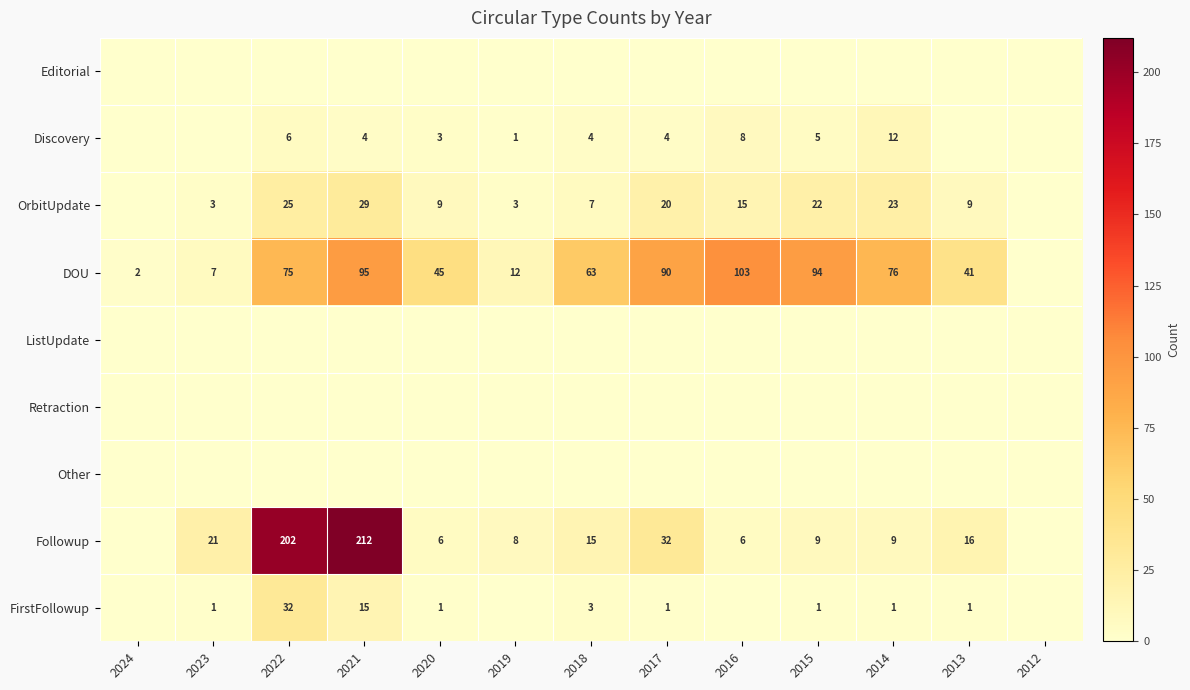

The value of Discovery at 2021 is 1. True or false?

False